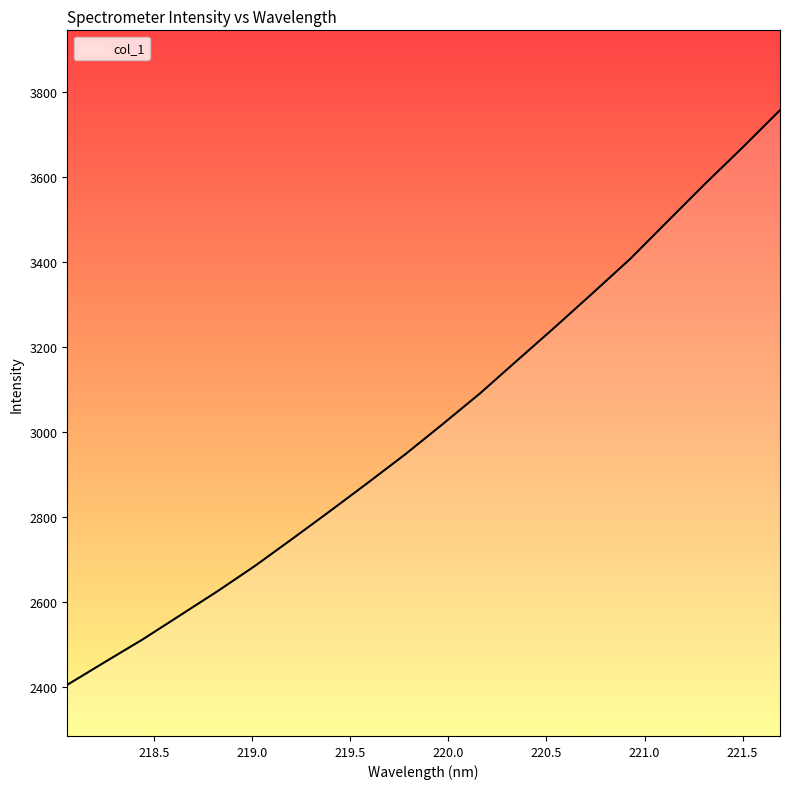

What is the greatest value displayed?

3757.3